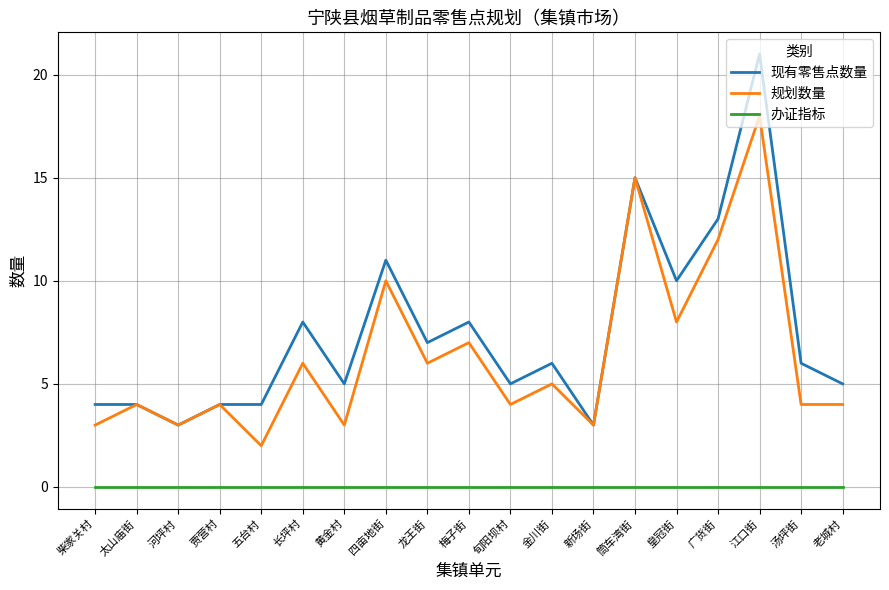

Reading left to right, transcribe all the data shown in this chart.

现有零售点数量: 4	4	3	4	4	8	5	11	7	8	5	6	3	15	10	13	21	6	5
规划数量: 3	4	3	4	2	6	3	10	6	7	4	5	3	15	8	12	18	4	4
办证指标: 0	0	0	0	0	0	0	0	0	0	0	0	0	0	0	0	0	0	0